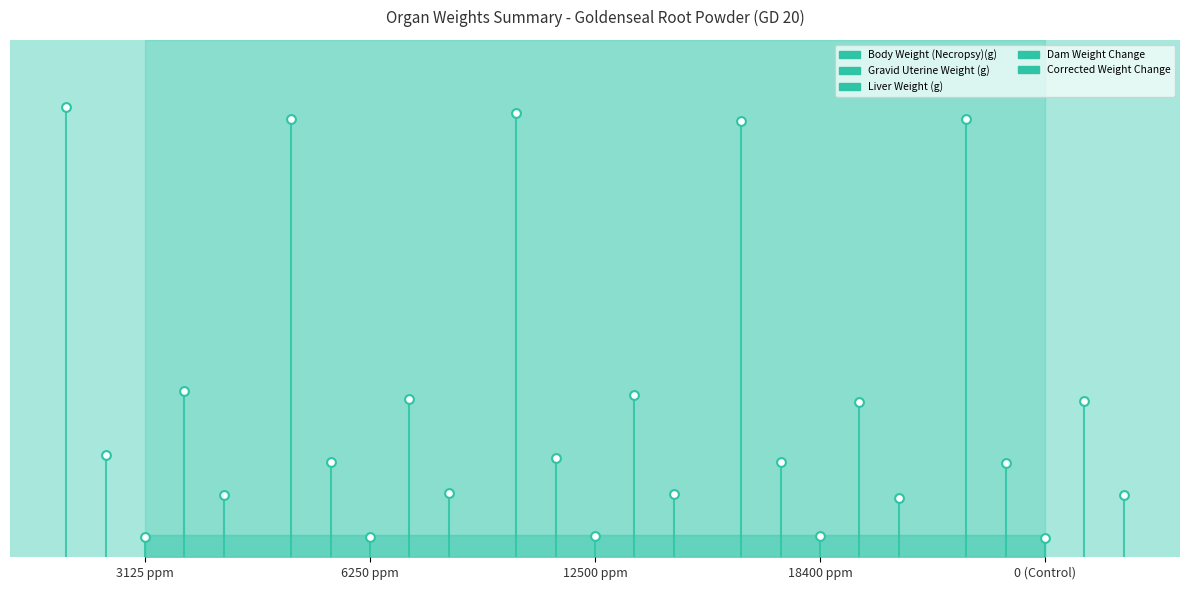

Which series has the largest Y range (max minus min)?

Body Weight (Necropsy)(g)